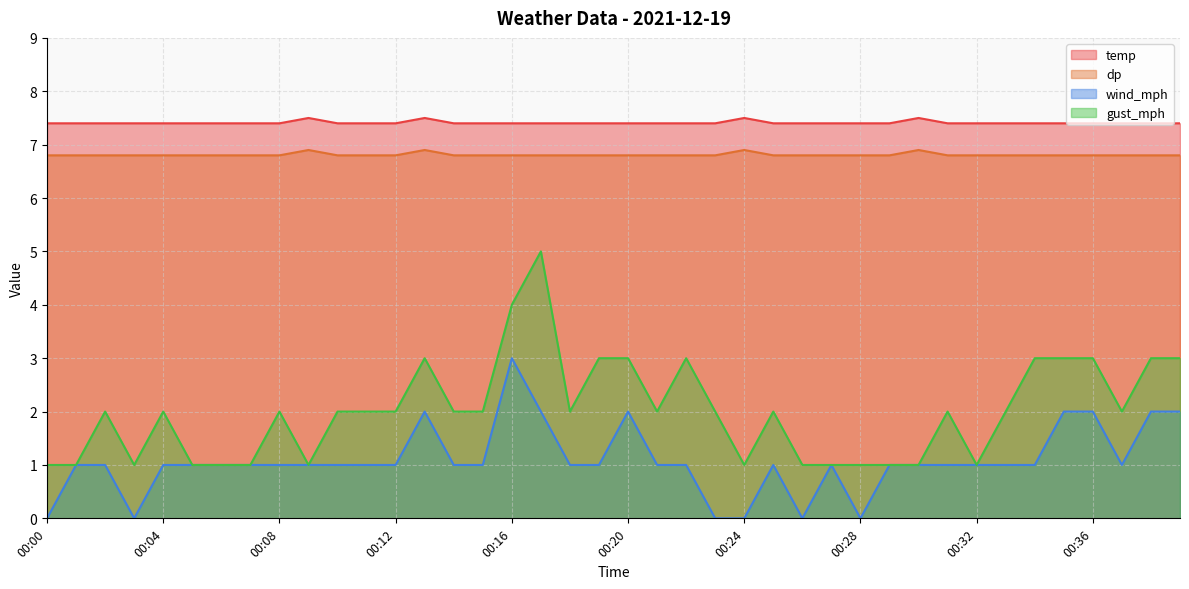

Does the chart have visible grid lines?

Yes